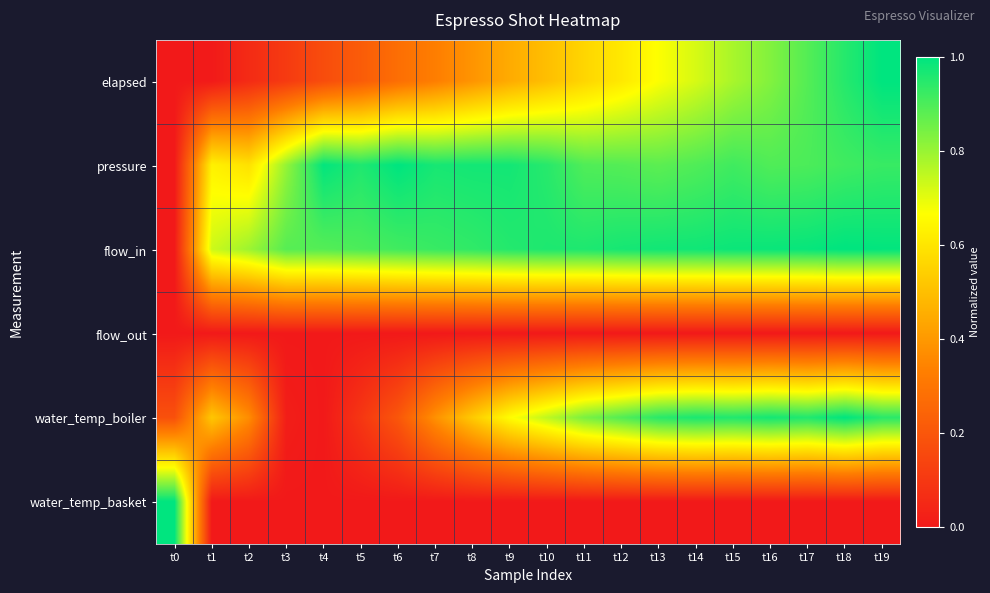

Reading left to right, list all the values displayed in this chart.

elapsed: t0=0.0	t1=0.0	t2=0.1	t3=0.1	t4=0.2	t5=0.2	t6=0.3	t7=0.3	t8=0.4	t9=0.4	t10=0.5	t11=0.6	t12=0.6	t13=0.7	t14=0.7	t15=0.8	t16=0.8	t17=0.9	t18=0.9	t19=1.0
pressure: t0=0.0	t1=0.6	t2=0.6	t3=0.8	t4=1.0	t5=1.0	t6=1.0	t7=1.0	t8=1.0	t9=1.0	t10=0.9	t11=0.9	t12=0.9	t13=0.9	t14=0.9	t15=0.9	t16=0.9	t17=0.9	t18=0.9	t19=0.9
flow_in: t0=0.0	t1=0.7	t2=0.8	t3=0.9	t4=0.9	t5=0.9	t6=0.9	t7=0.9	t8=0.9	t9=1.0	t10=1.0	t11=1.0	t12=1.0	t13=1.0	t14=1.0	t15=1.0	t16=1.0	t17=1.0	t18=1.0	t19=1.0
flow_out: t0=0.0	t1=0.0	t2=0.0	t3=0.0	t4=0.0	t5=0.0	t6=0.0	t7=0.0	t8=0.0	t9=0.0	t10=0.0	t11=0.0	t12=0.0	t13=0.0	t14=0.0	t15=0.0	t16=0.0	t17=0.0	t18=0.0	t19=0.0
water_temp_boiler: t0=0.2	t1=0.5	t2=0.4	t3=0.0	t4=0.0	t5=0.1	t6=0.2	t7=0.4	t8=0.5	t9=0.7	t10=0.8	t11=0.8	t12=0.9	t13=0.9	t14=1.0	t15=1.0	t16=1.0	t17=1.0	t18=1.0	t19=0.9
water_temp_basket: t0=1.0	t1=0.0	t2=0.0	t3=0.0	t4=0.0	t5=0.0	t6=0.0	t7=0.0	t8=0.0	t9=0.0	t10=0.0	t11=0.0	t12=0.0	t13=0.0	t14=0.0	t15=0.0	t16=0.0	t17=0.0	t18=0.0	t19=0.0